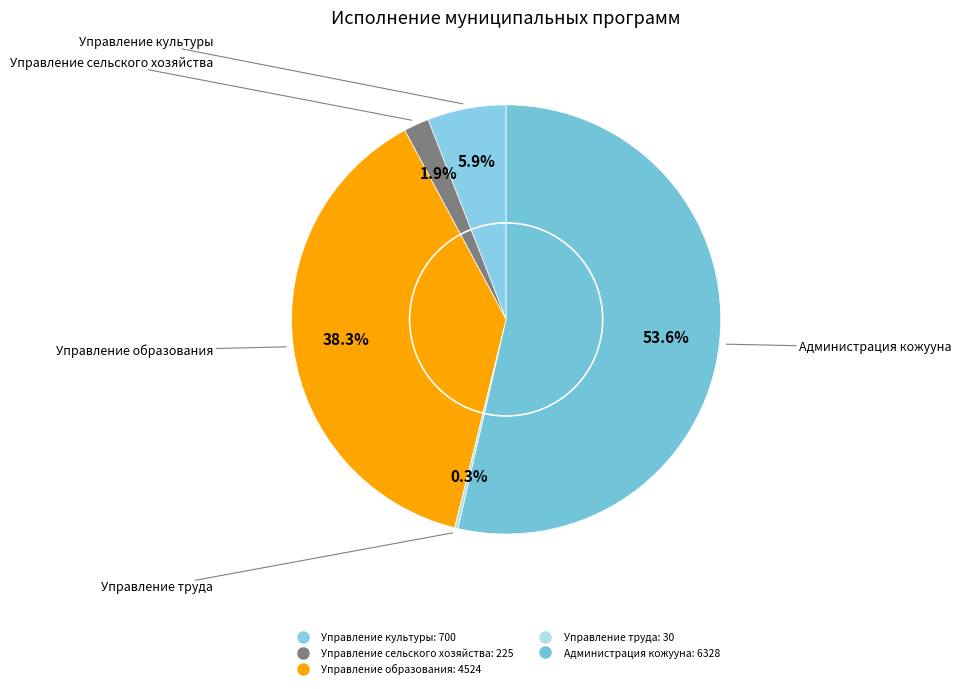

Which category has the biggest portion of the pie?

Администрация кожууна